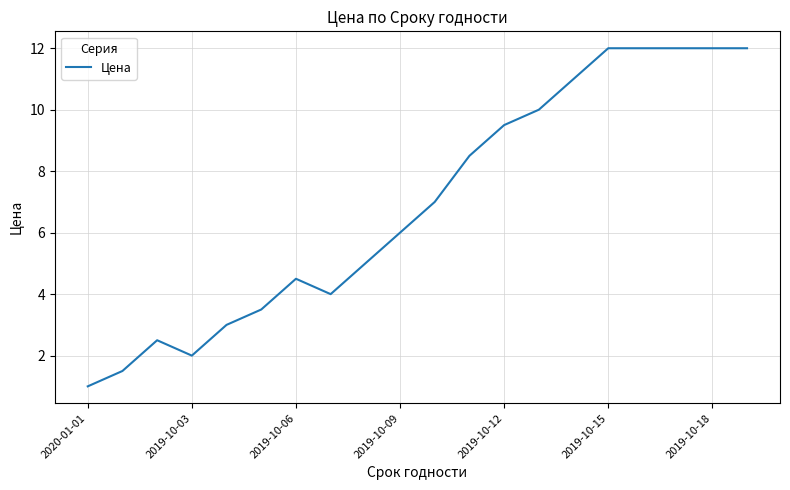

What is the difference between the maximum and minimum values?

11.0